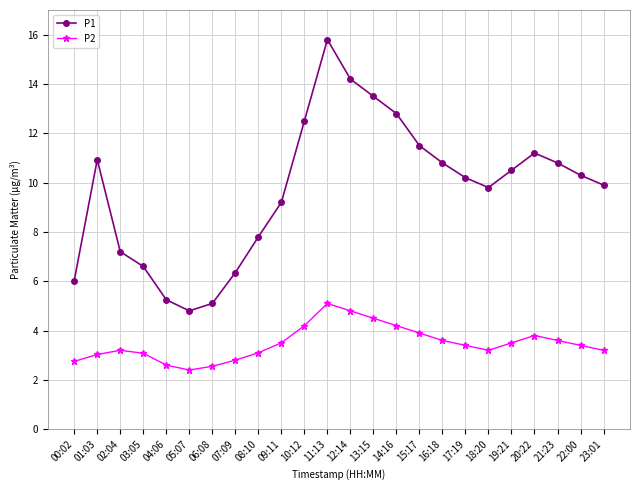

Does the chart display data point markers on the line(s)?

Yes